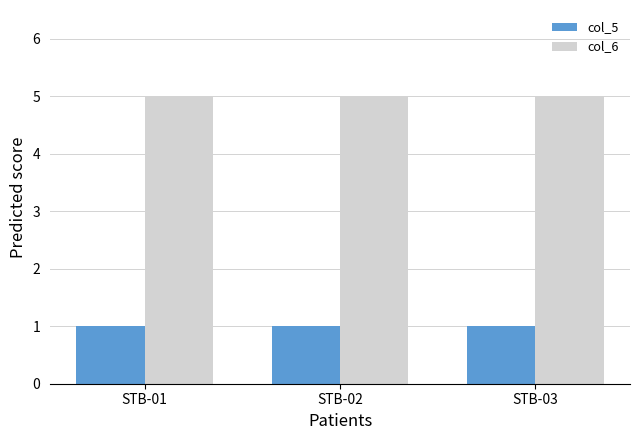

Reading right to left, list all the values displayed in this chart.

col_5: 1	1	1
col_6: 5	5	5